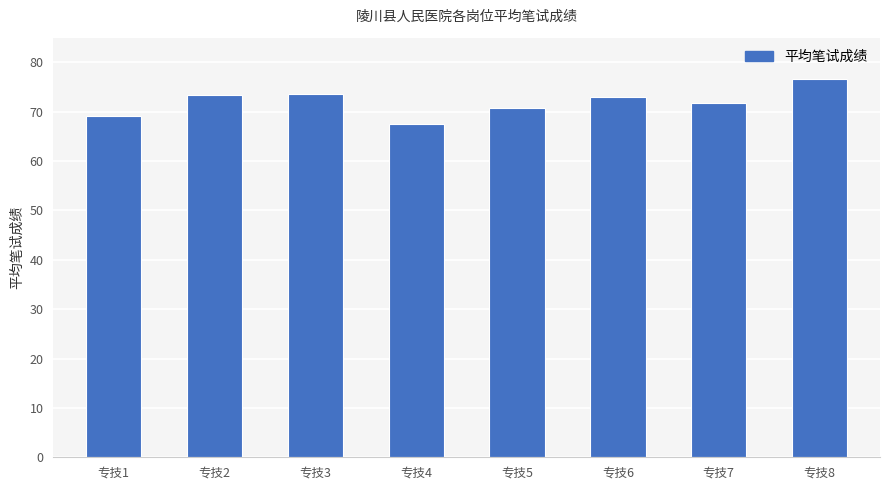

What is the sum of the values at 专技7 and 专技5?

142.6